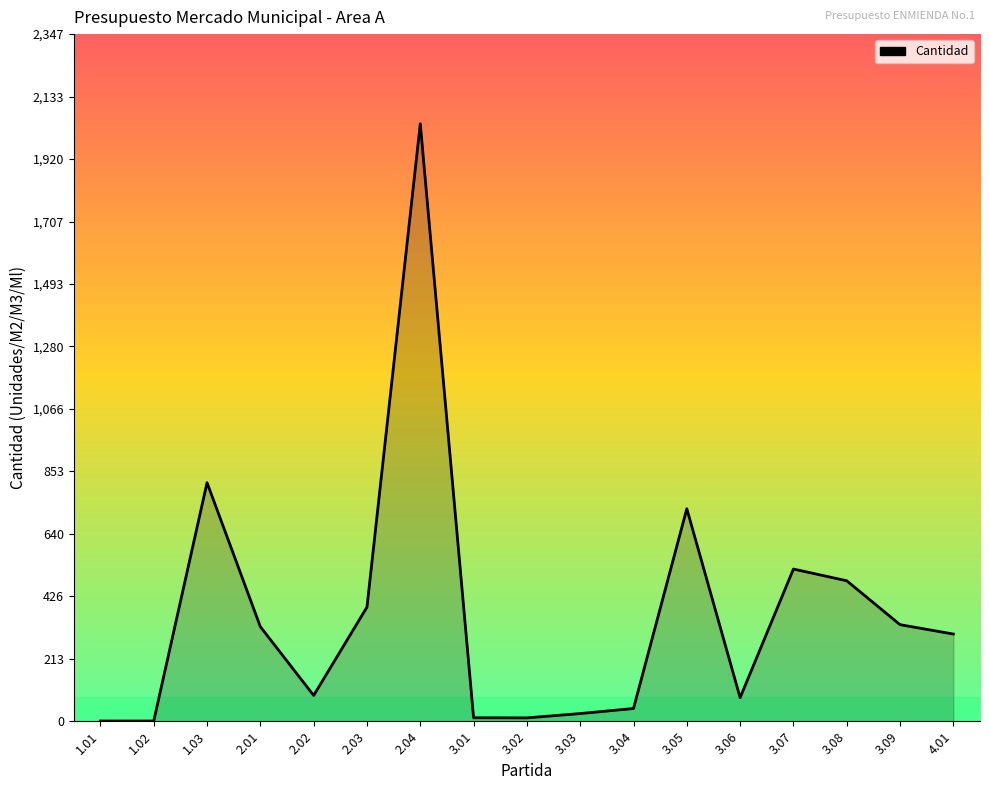

What is the difference between the maximum and minimum values?

2040.0